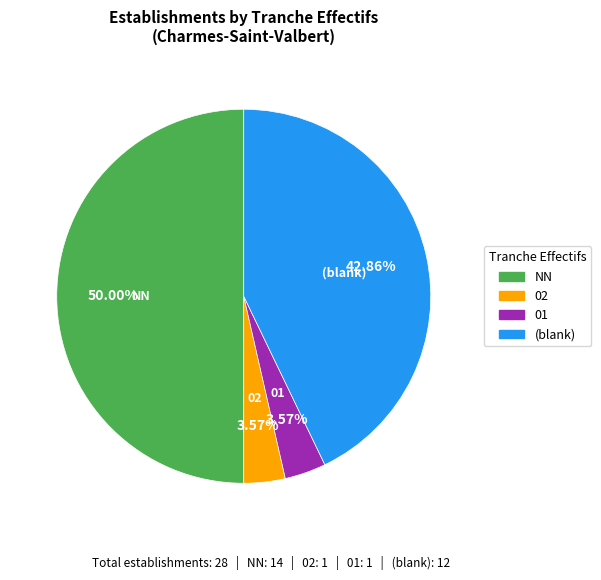

How much of the chart is everything except 01?

96.4%